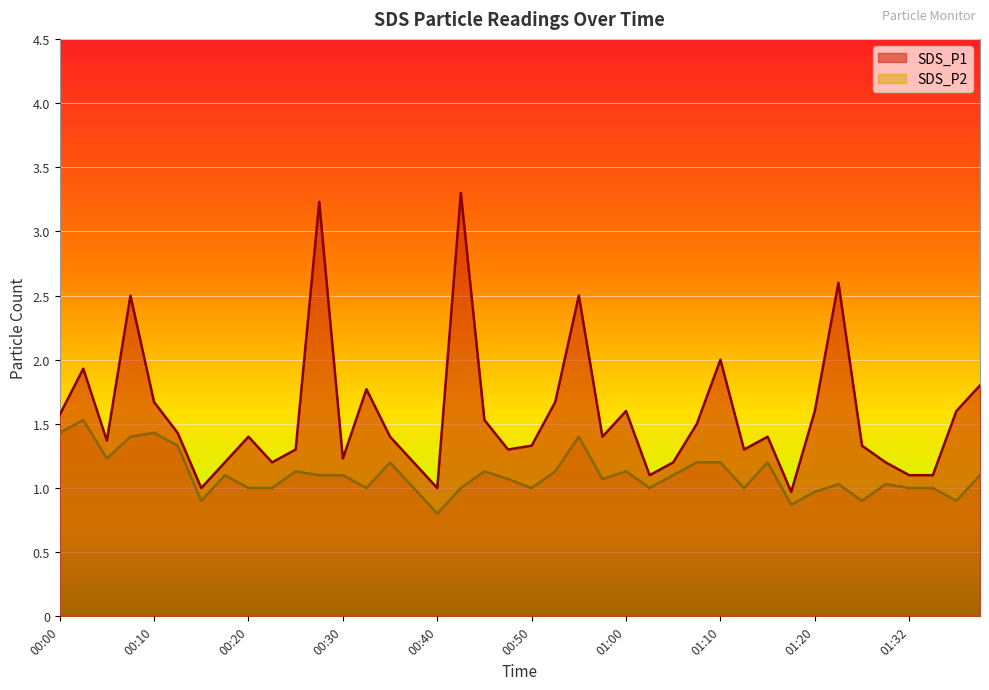

List the labels in order of SDS_P2 value, smallest first.

00:40, 01:18, 00:15, 01:26, 01:37, 01:20, 00:20, 00:22, 00:32, 00:37, 00:42, 00:50, 01:03, 01:12, 01:32, 01:34, 01:23, 01:29, 00:47, 00:57, 00:17, 00:27, 00:30, 01:05, 01:39, 00:25, 00:45, 00:52, 01:00, 00:35, 01:08, 01:10, 01:15, 00:05, 00:13, 00:08, 00:55, 00:00, 00:10, 00:03